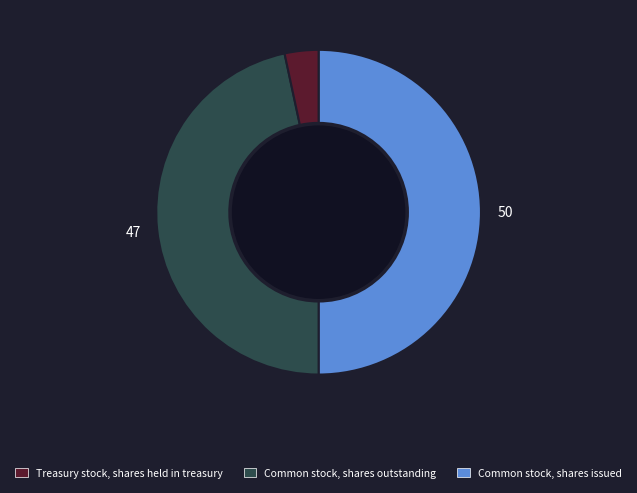

Which category has the smallest portion of the pie?

Treasury stock, shares held in treasury